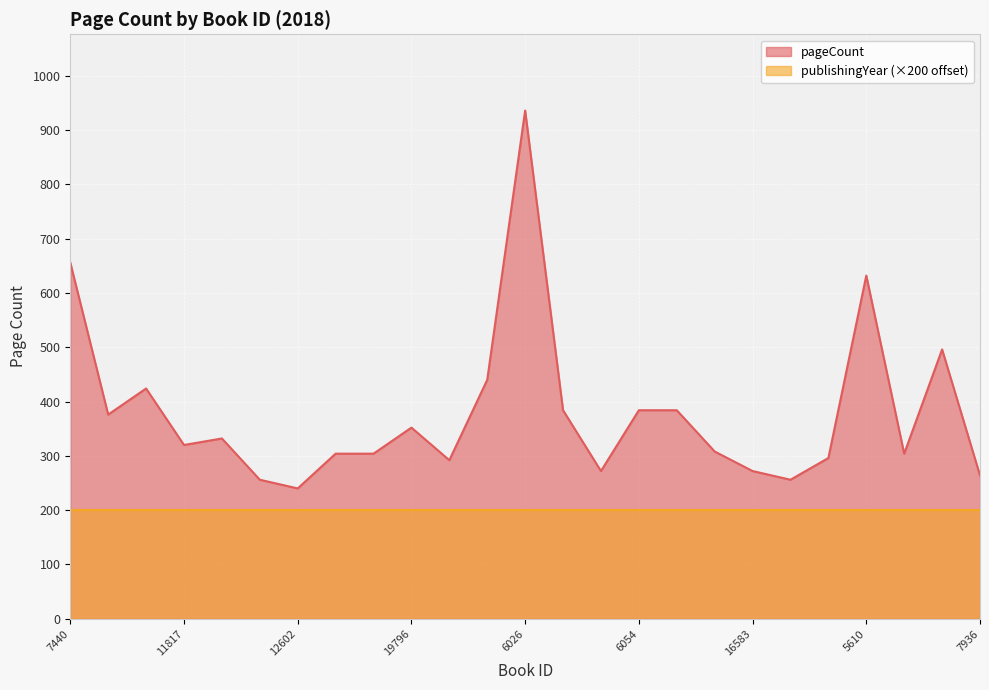

Where does the data first go above 320?

7440